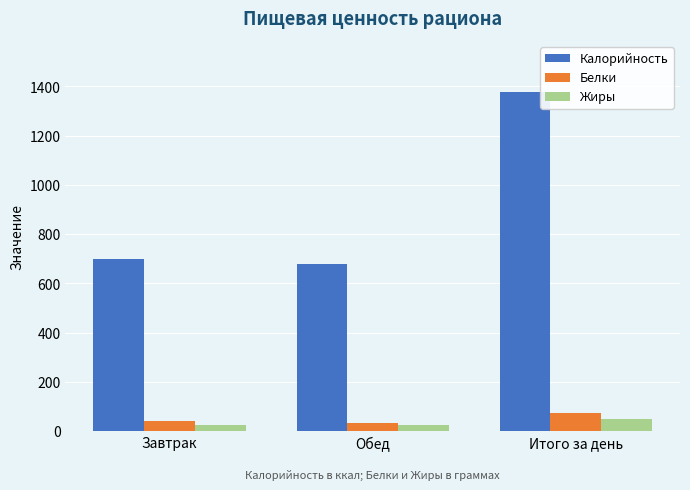

What is the smallest value displayed?

23.8